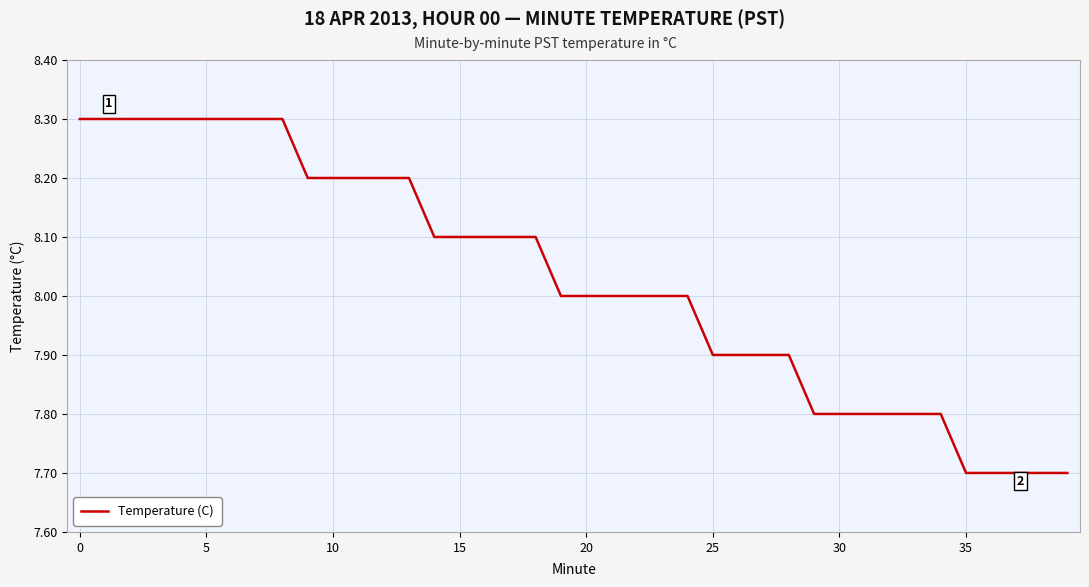

How many distinct data groups are displayed?

1